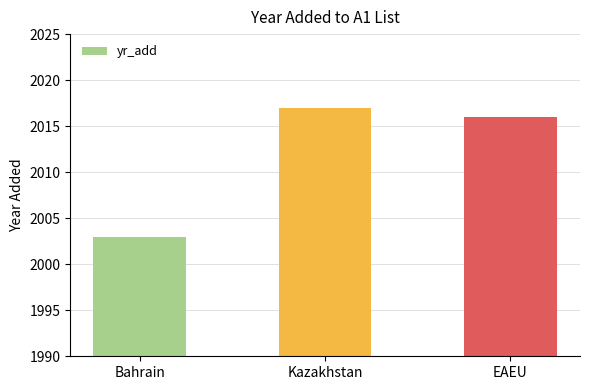

Reading right to left, transcribe all the data shown in this chart.

2016	2017	2003